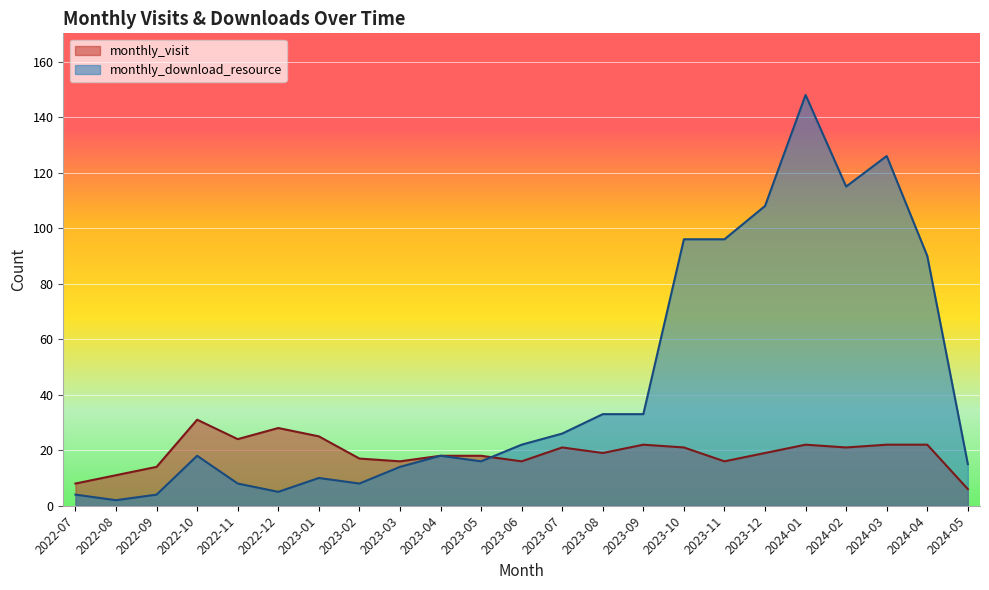

How many lines are shown in the chart?

2